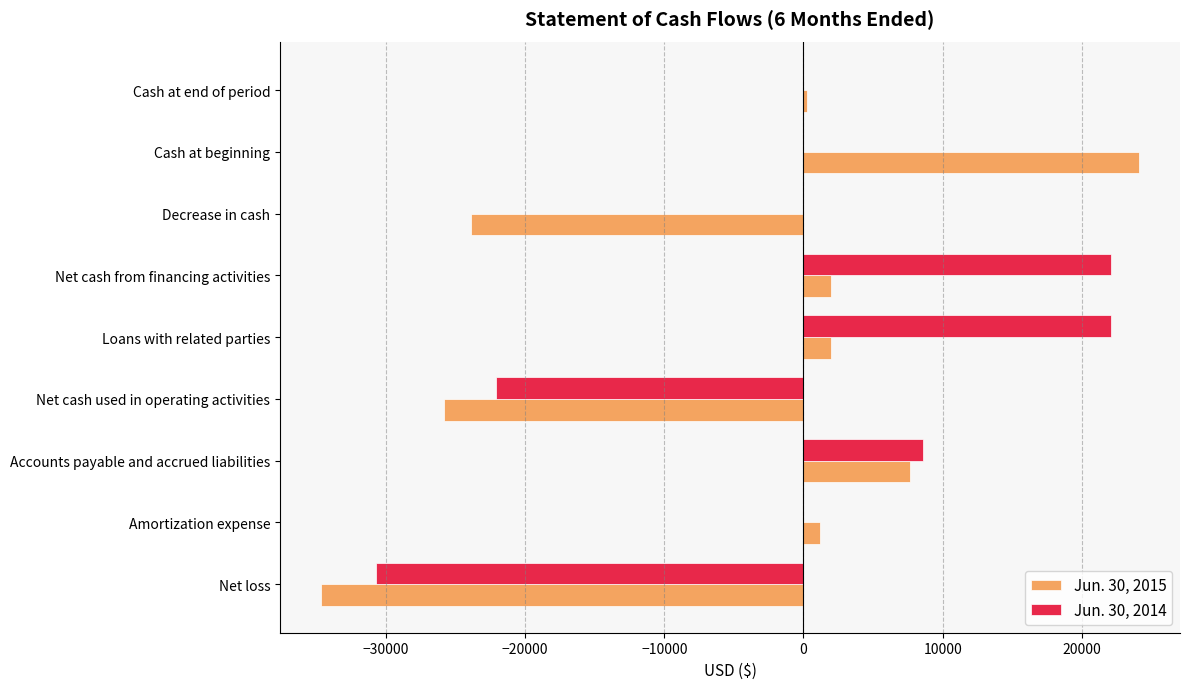

Which series changed the most between Net cash used in operating activities and Decrease in cash?

Jun. 30, 2014